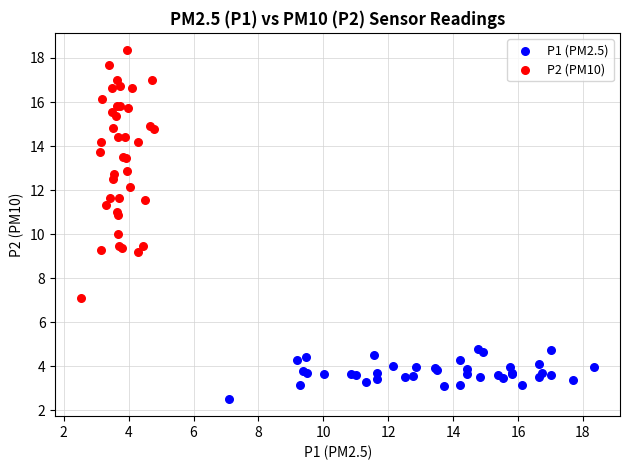

Which series has the widest spread of Y values?

P2 (PM10)